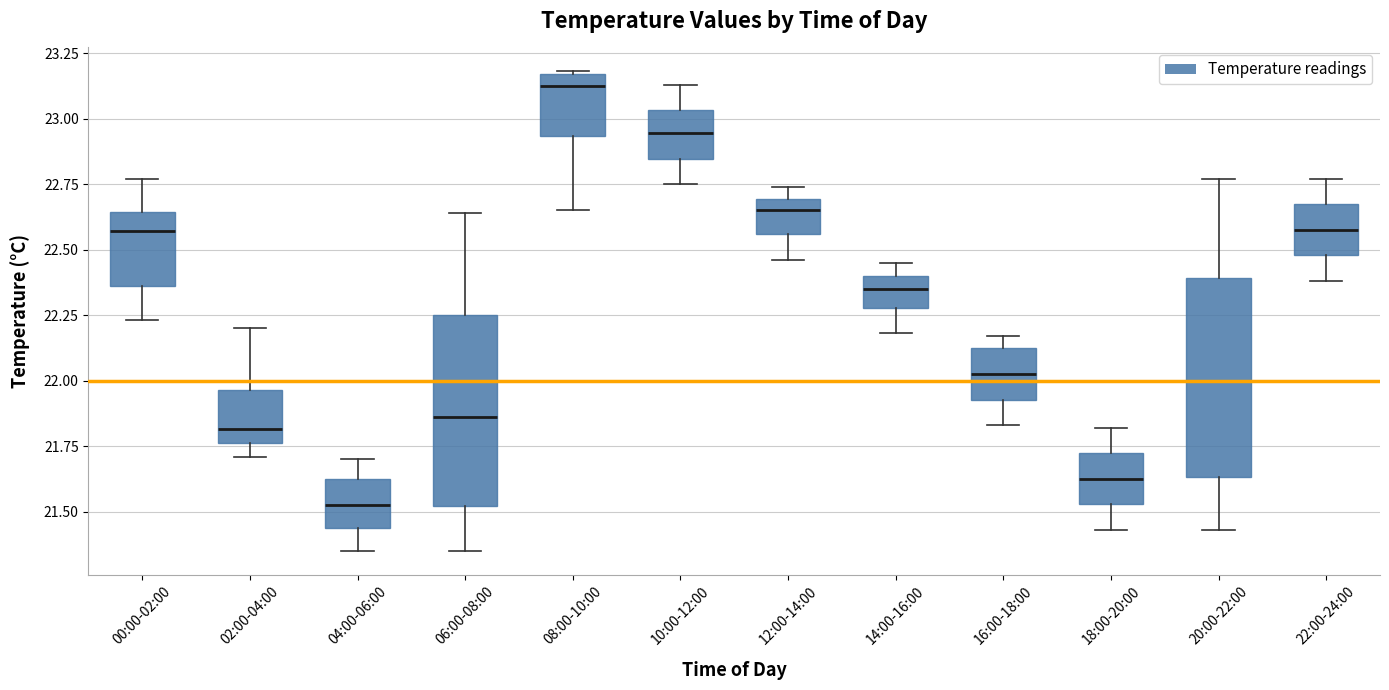

Reading left to right, read every box against the y-axis: the position of its median line, the range the box covers, and the ends of its whiskers. The values are not printed on the chart, so give them approximately, as read against the axis.

00:00-02:00: median 22.55, box 22.35 to 22.65, whiskers 22.25 to 22.75
02:00-04:00: median 21.80, box 21.75 to 21.95, whiskers 21.70 to 22.20
04:00-06:00: median 21.55, box 21.45 to 21.60, whiskers 21.35 to 21.70
06:00-08:00: median 21.85, box 21.50 to 22.25, whiskers 21.35 to 22.65
08:00-10:00: median 23.15 (just below the box's upper edge), box 22.95 to 23.15, whiskers 22.65 to 23.20
10:00-12:00: median 22.95, box 22.85 to 23.05, whiskers 22.75 to 23.15
12:00-14:00: median 22.65, box 22.55 to 22.70, whiskers 22.45 to 22.75
14:00-16:00: median 22.35, box 22.30 to 22.40, whiskers 22.20 to 22.45
16:00-18:00: median 22.05, box 21.95 to 22.10, whiskers 21.85 to 22.15
18:00-20:00: median 21.65, box 21.55 to 21.70, whiskers 21.45 to 21.80
20:00-22:00: median 22.00, box 21.65 to 22.40, whiskers 21.45 to 22.75
22:00-24:00: median 22.60, box 22.50 to 22.65, whiskers 22.40 to 22.75